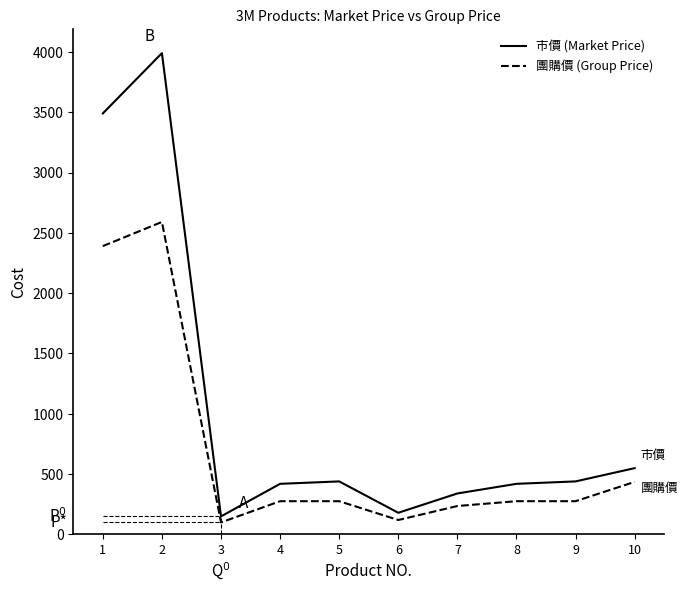

Which series has the widest spread of values?

市價 (Market Price)